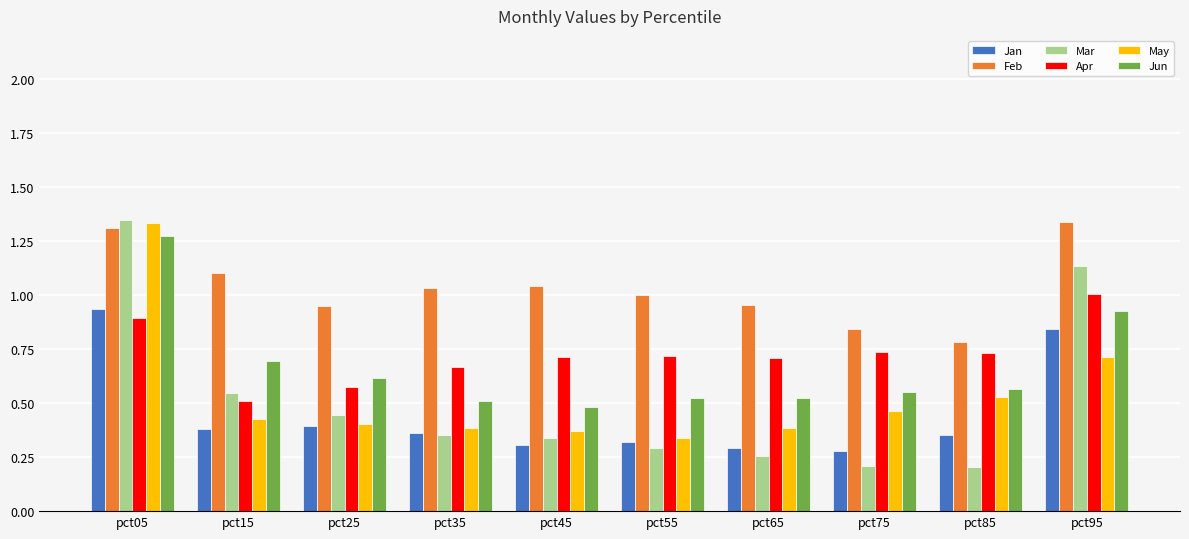

What is the total value across all series at pct85?

3.2